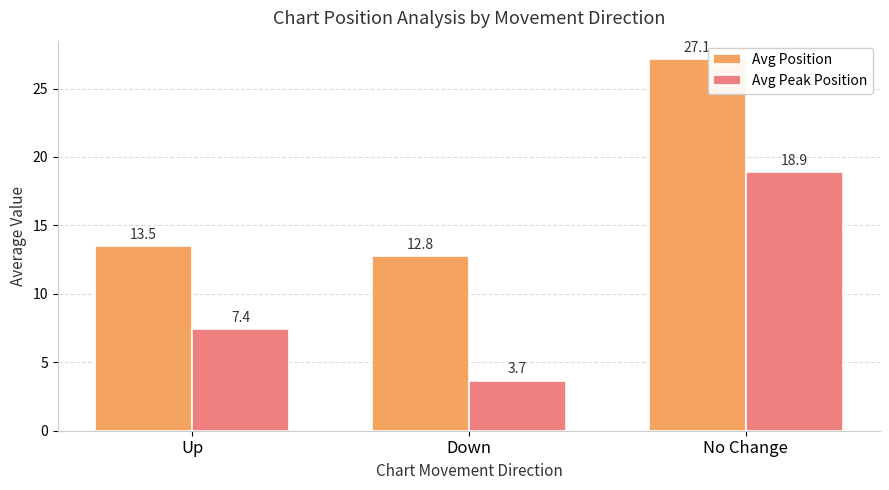

Count the number of categories in the chart.

3